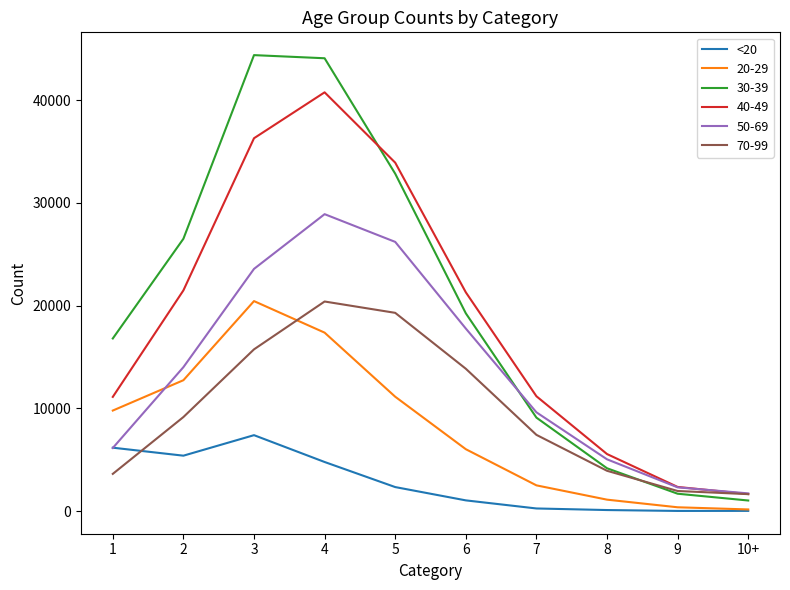

Which series has the widest spread of values?

30-39